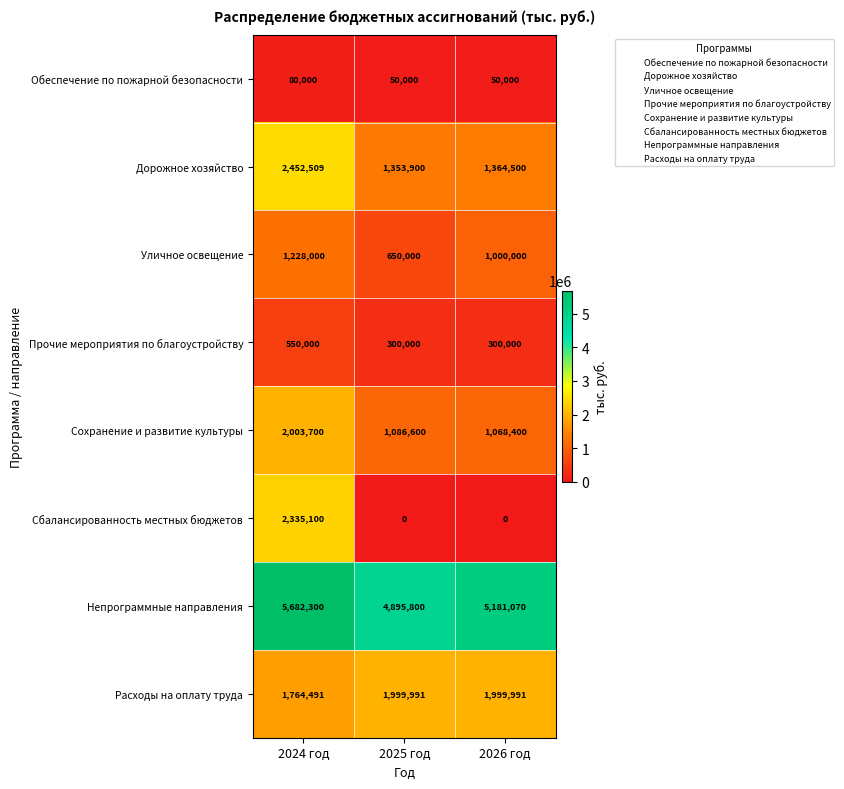

How many data points does each series have?

3